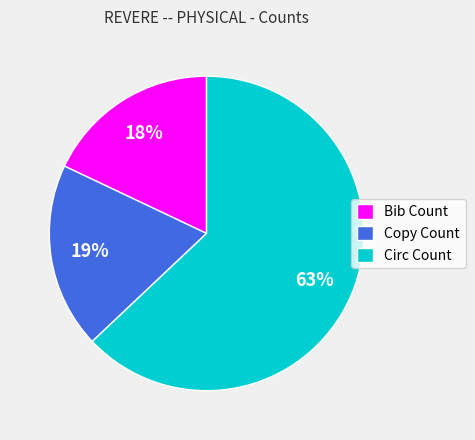

Is it true that Copy Count is 19% of the pie?

True